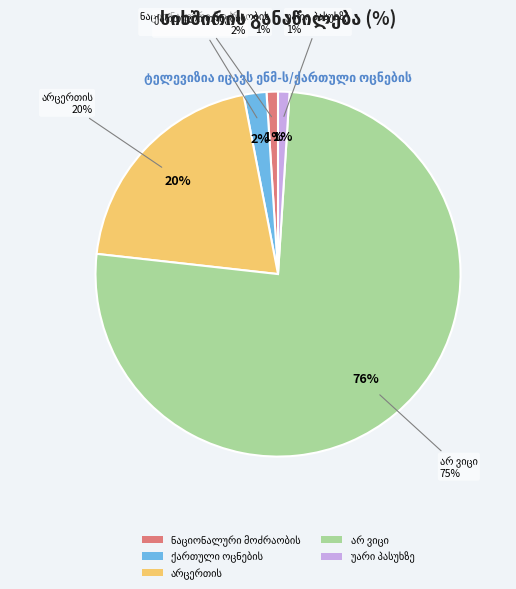

Which category has the smallest portion of the pie?

ნაციონალური მოძრაობის